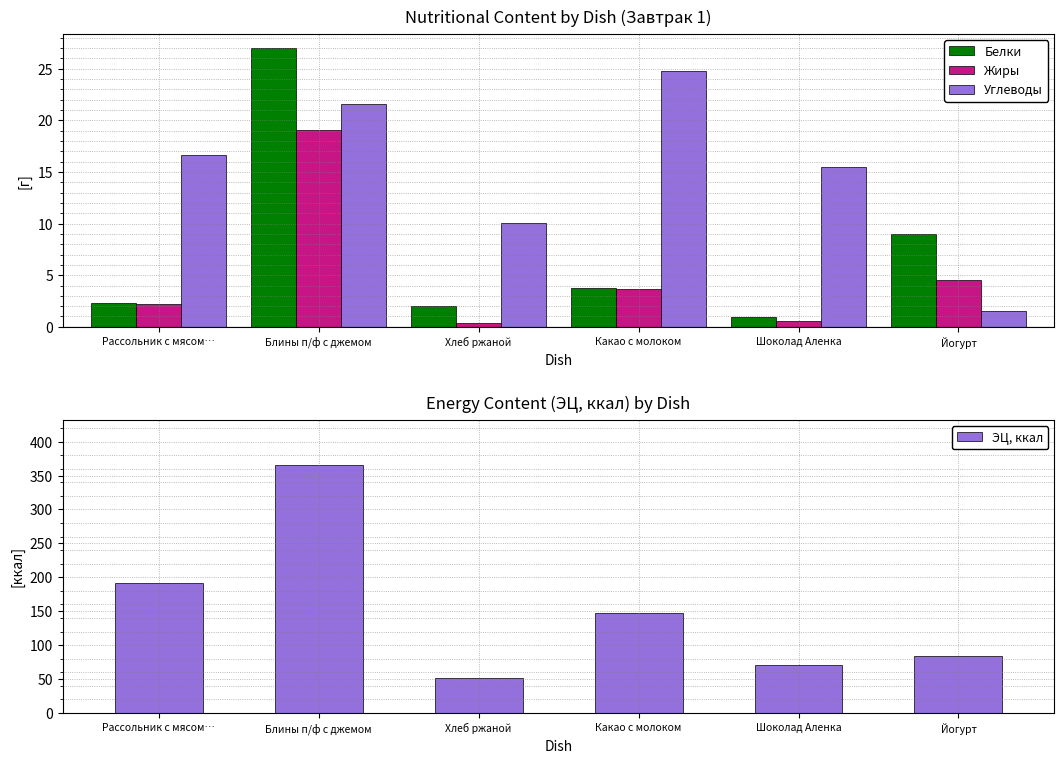

What are all the series names shown in the legend?

Белки, Жиры, Углеводы, ЭЦ, ккал